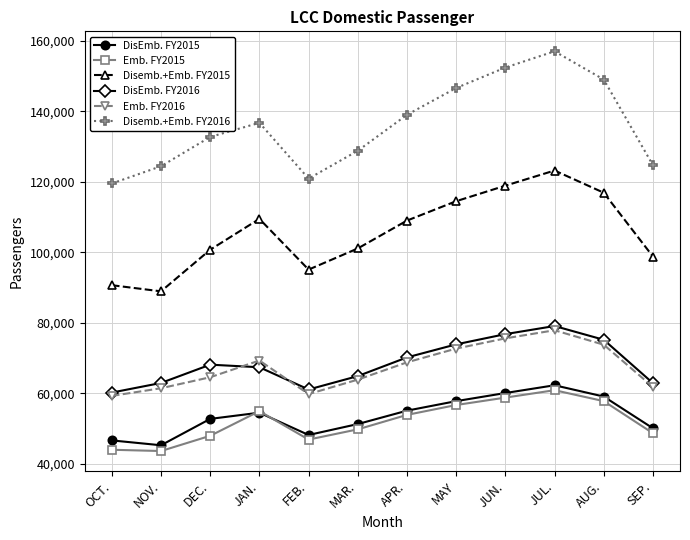

The Emb. FY2016 series shows 77900 at JUL.. True or false?

True